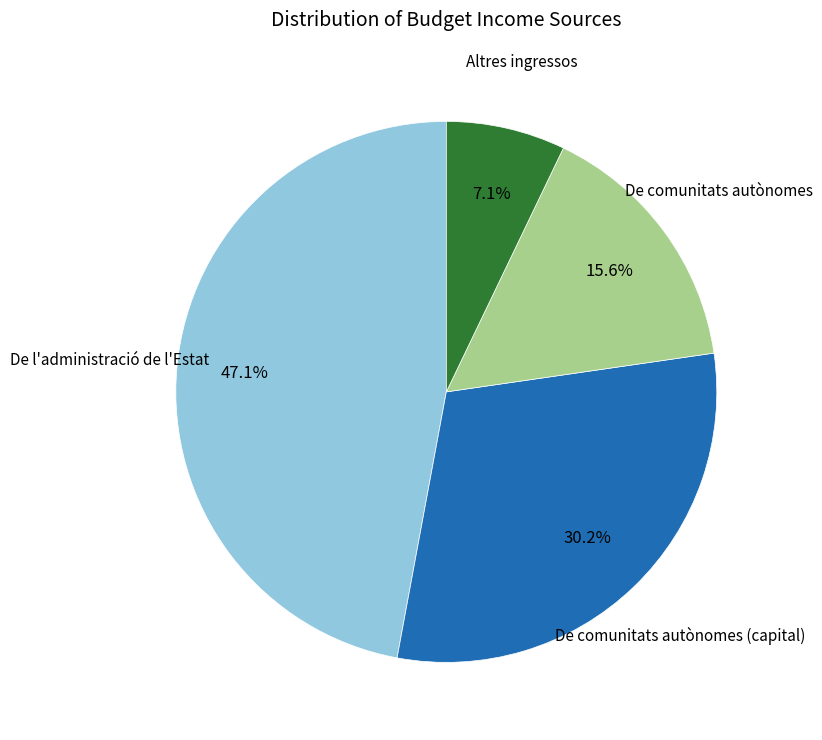

Does any single category account for the majority?

No